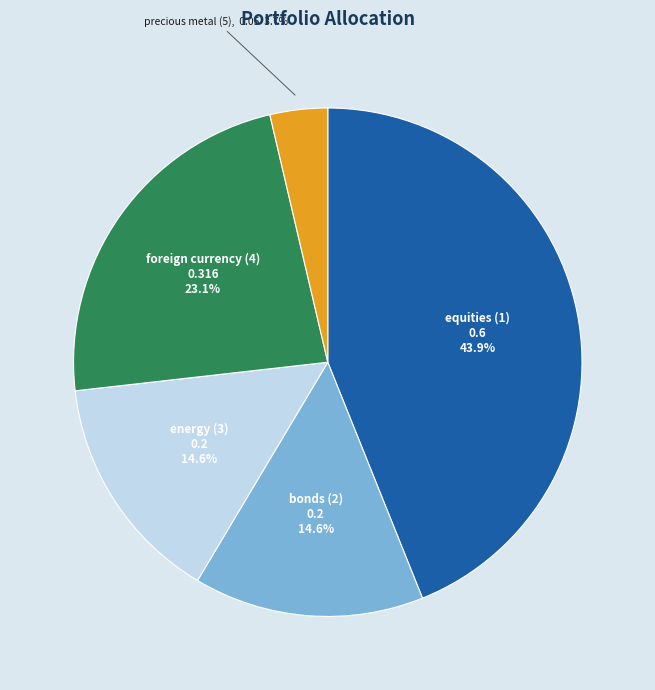

What percentage do energy (3) and precious metal (5) together represent?

18.3%